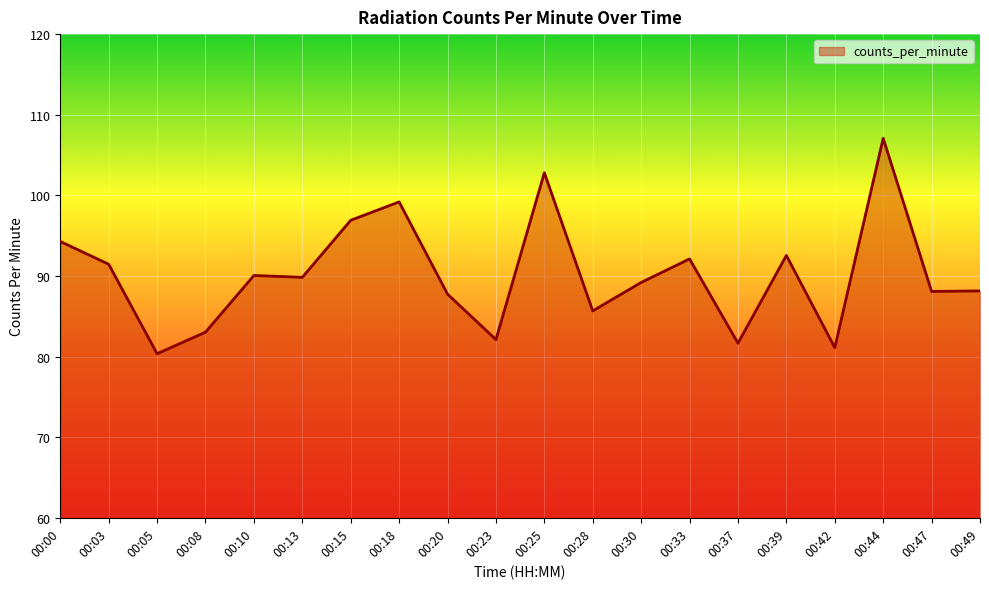

What is the approximate value at 00:39?

92.5